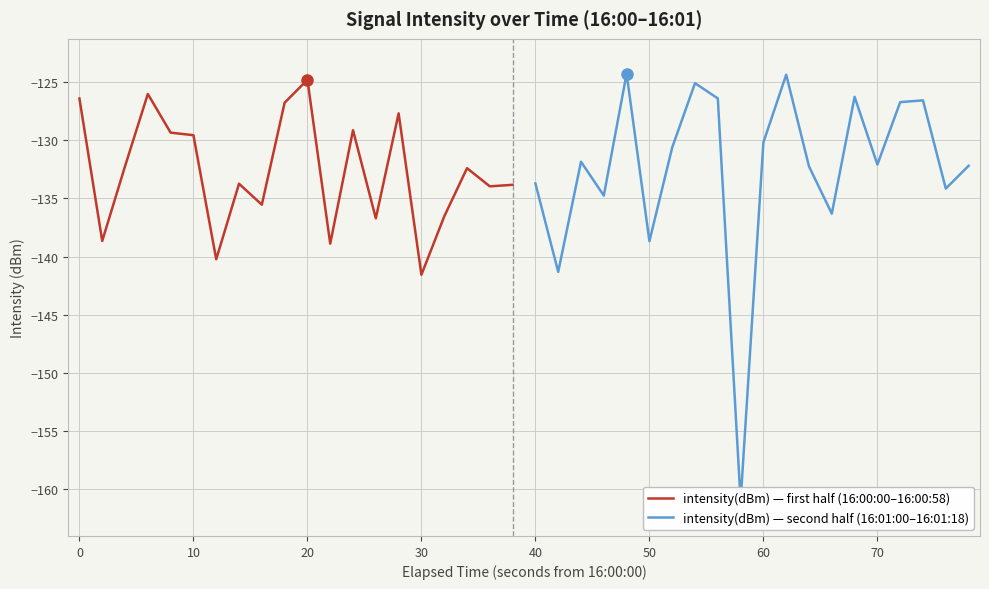

How many lines are shown in the chart?

2